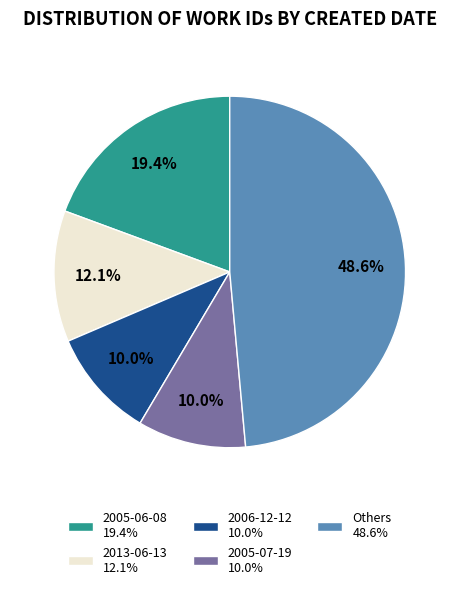

Is 2005-06-08 19.4% the majority of the pie?

No